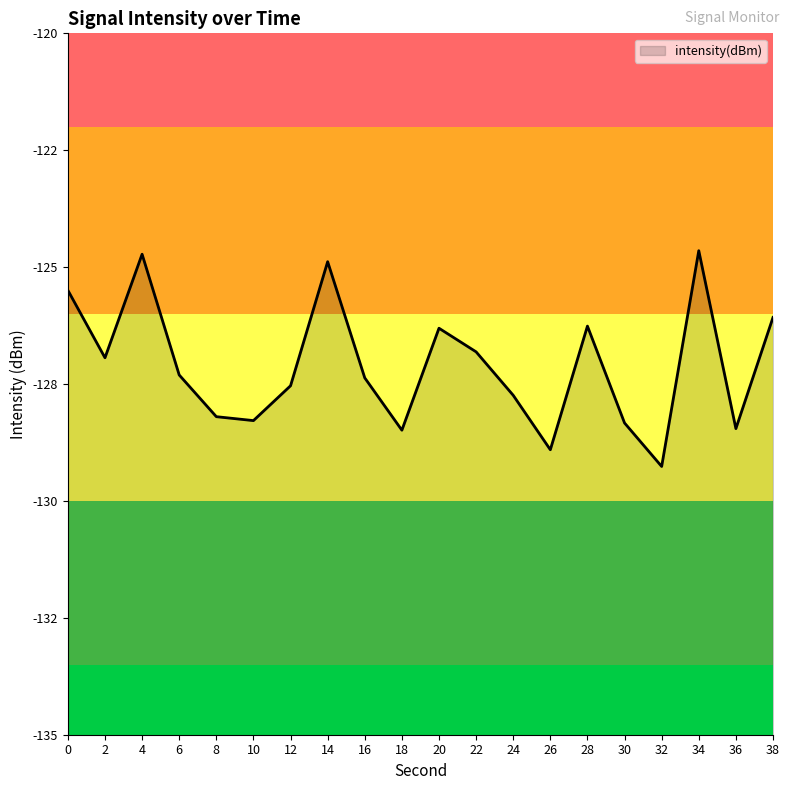

True or false: the data has more than 2 interior local peaks.

True